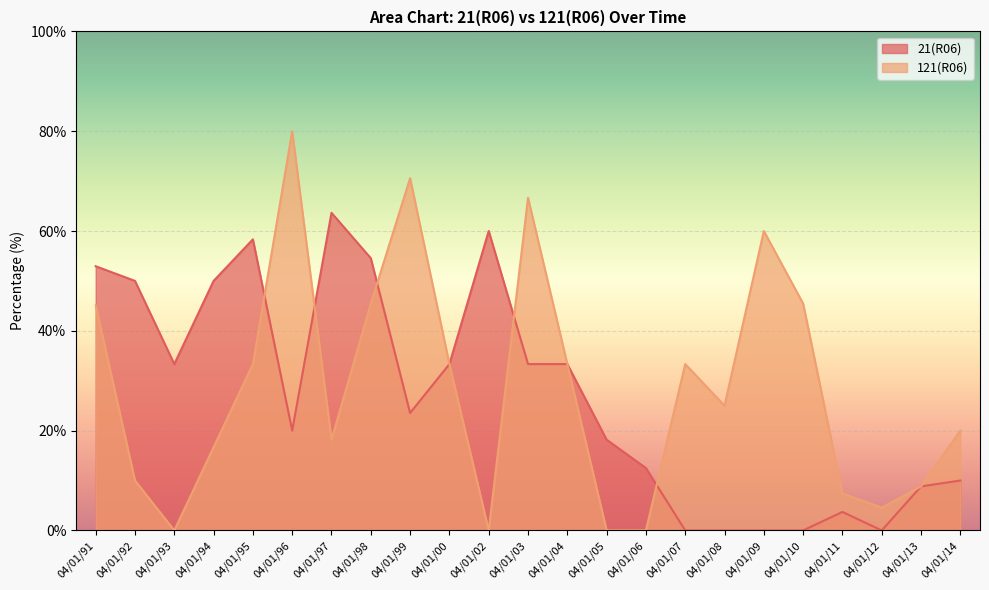

What is the sum of all 21(R06) values?

619.5